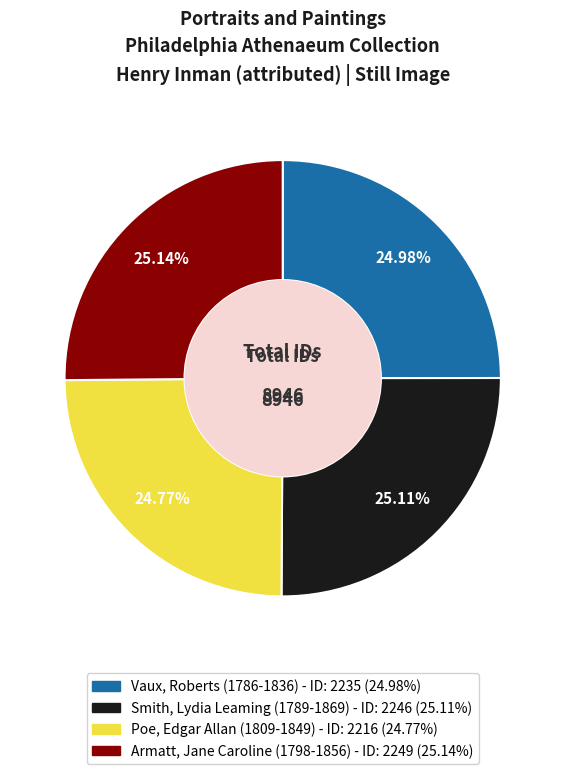

What percentage is the Armatt, Jane Caroline (1798-1856) slice, to the nearest percent?

25%